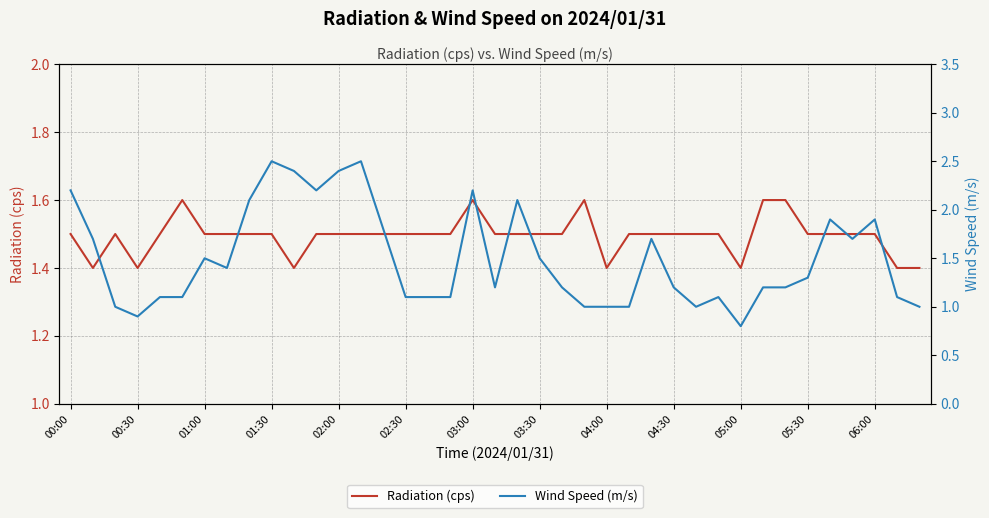

Which series has the largest total across all categories?

Wind Speed (m/s)